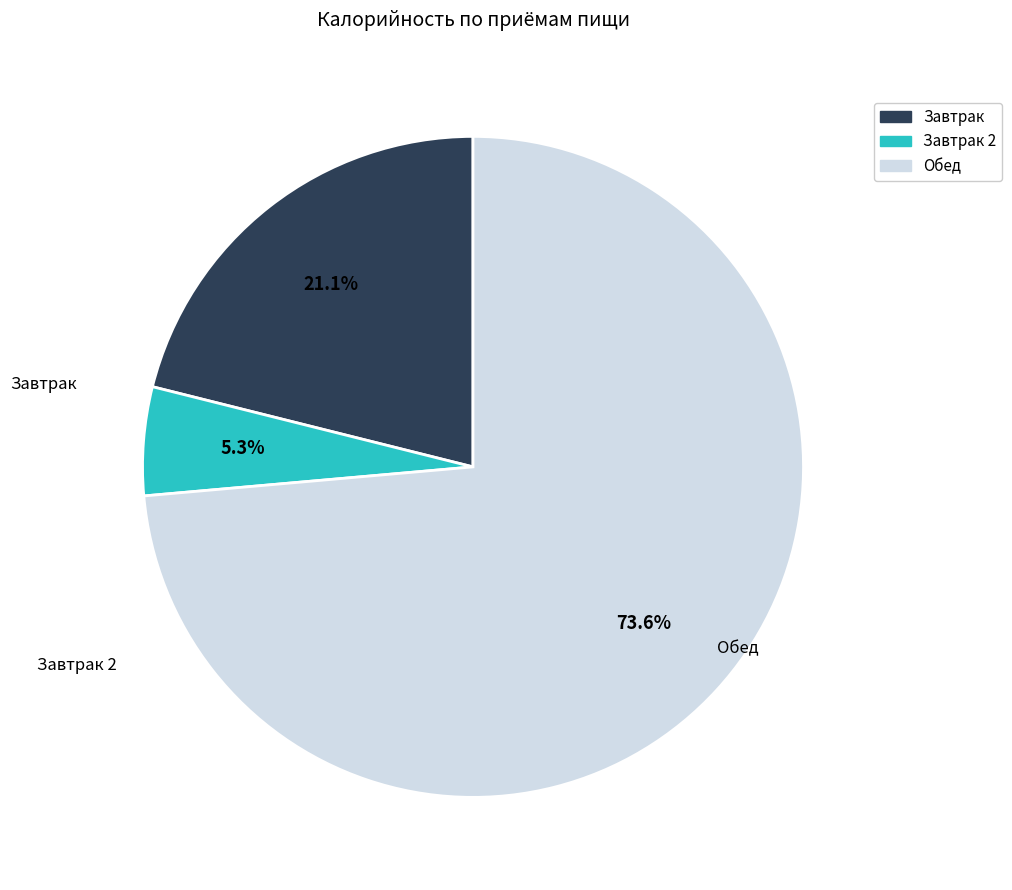

Does any single category account for the majority?

Yes